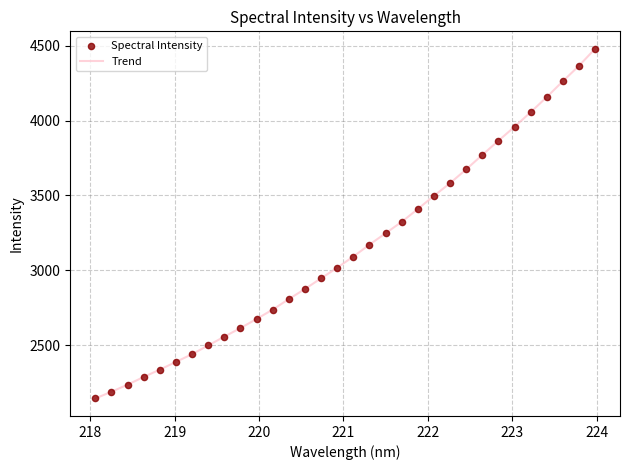

What is the greatest value displayed?

4479.2